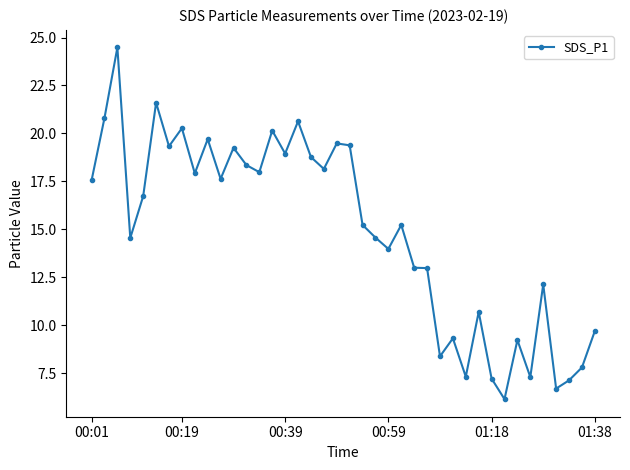

What is the value of the 10th point from the left?

19.7